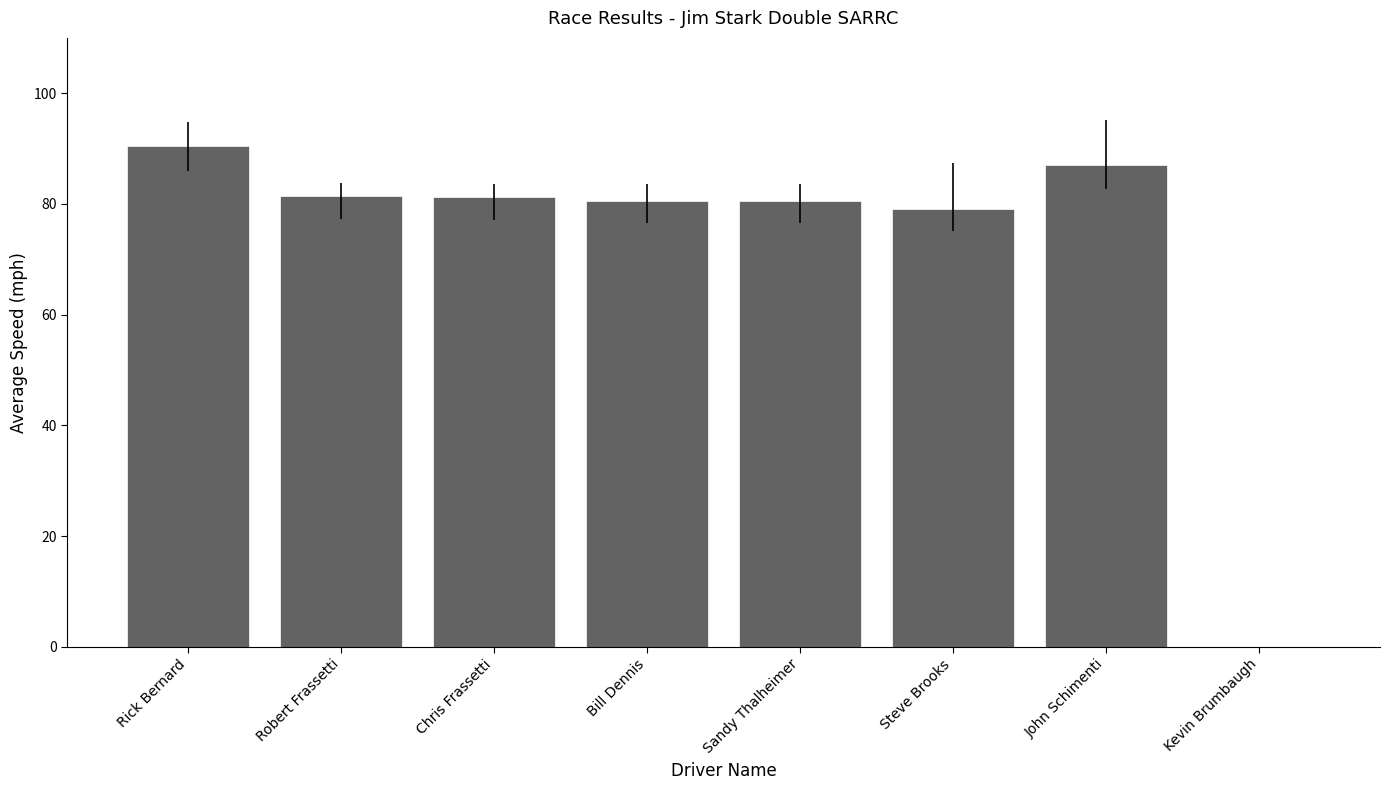

What value does the data have at Bill Dennis?

80.6